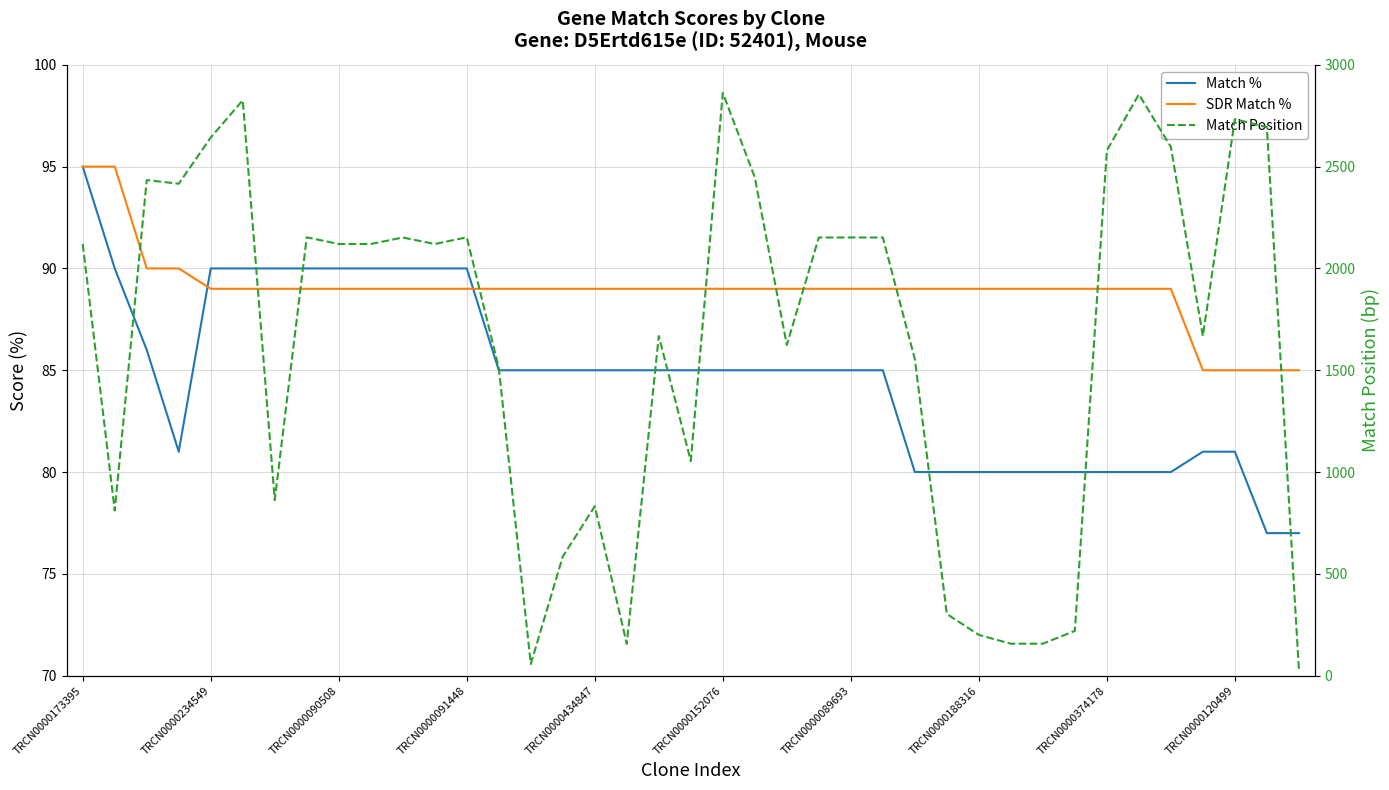

Which has a higher value, 10 or TRCN0000173395?

TRCN0000173395